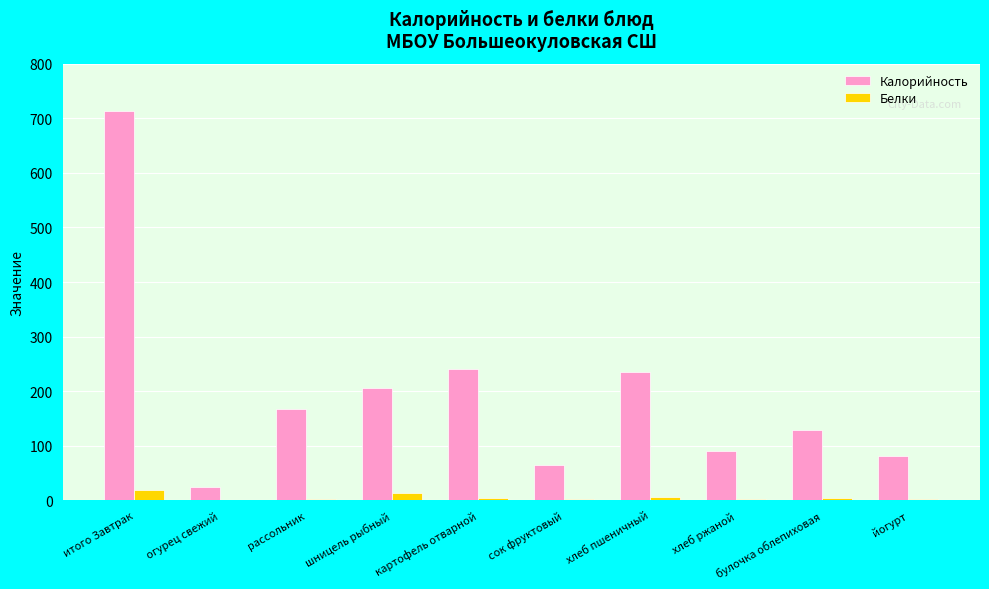

Are the bars horizontal?

No